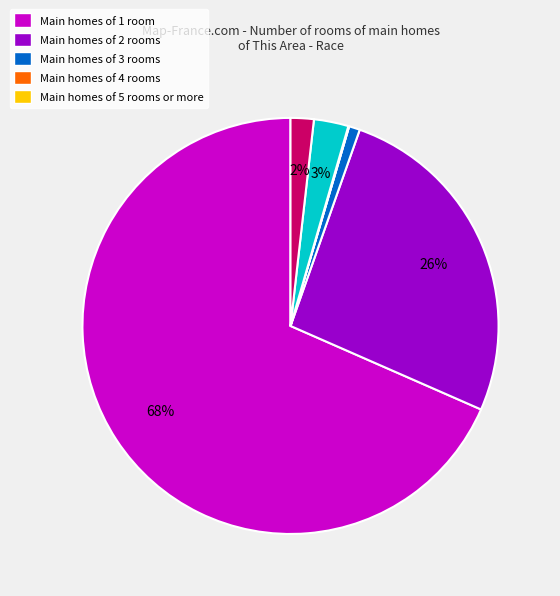

Is there a majority slice in this chart?

Yes